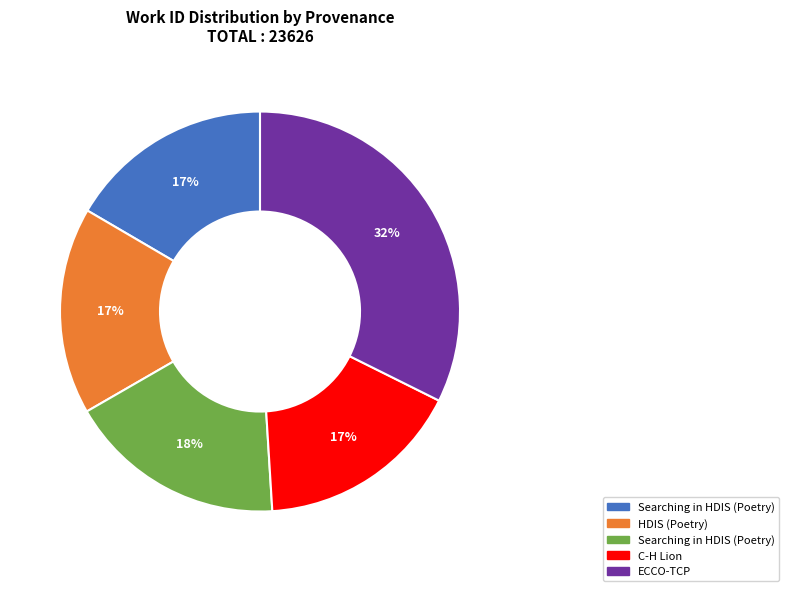

Is there any slice that represents more than half of the pie?

No